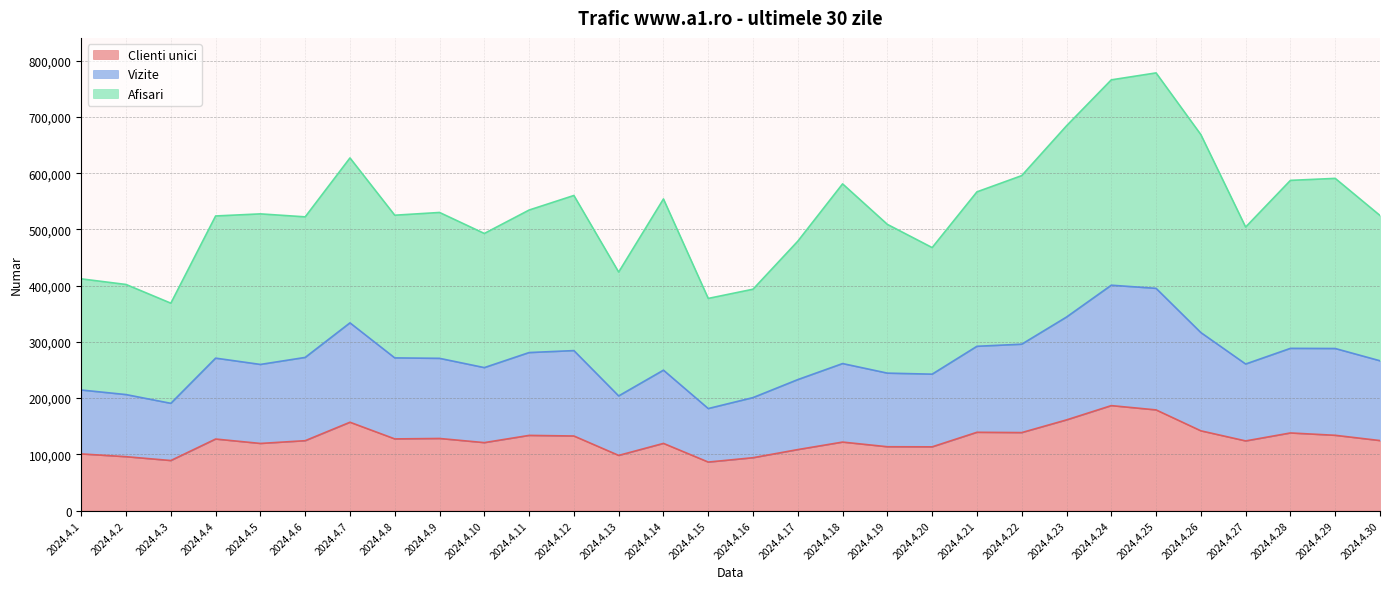

The value of Clienti unici at 2024.4.15 is 86270. True or false?

True